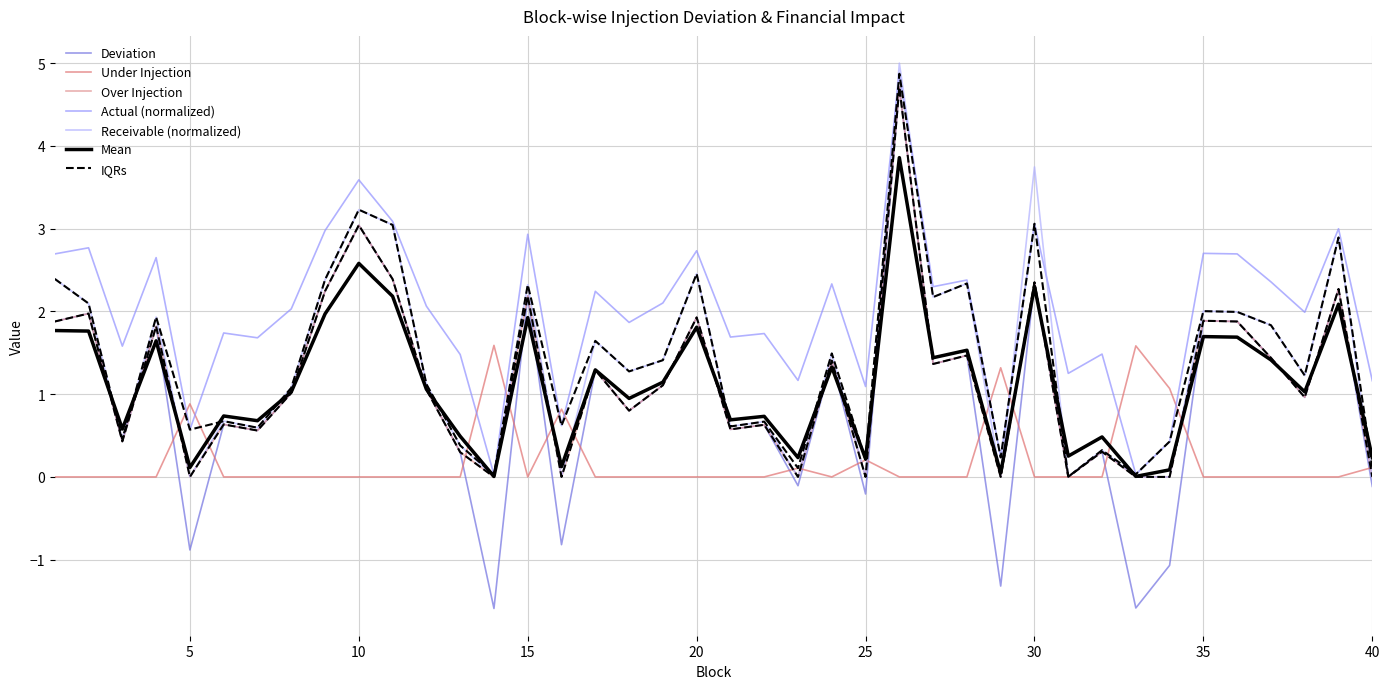

At how many categories does at least one series exceed 4?

1